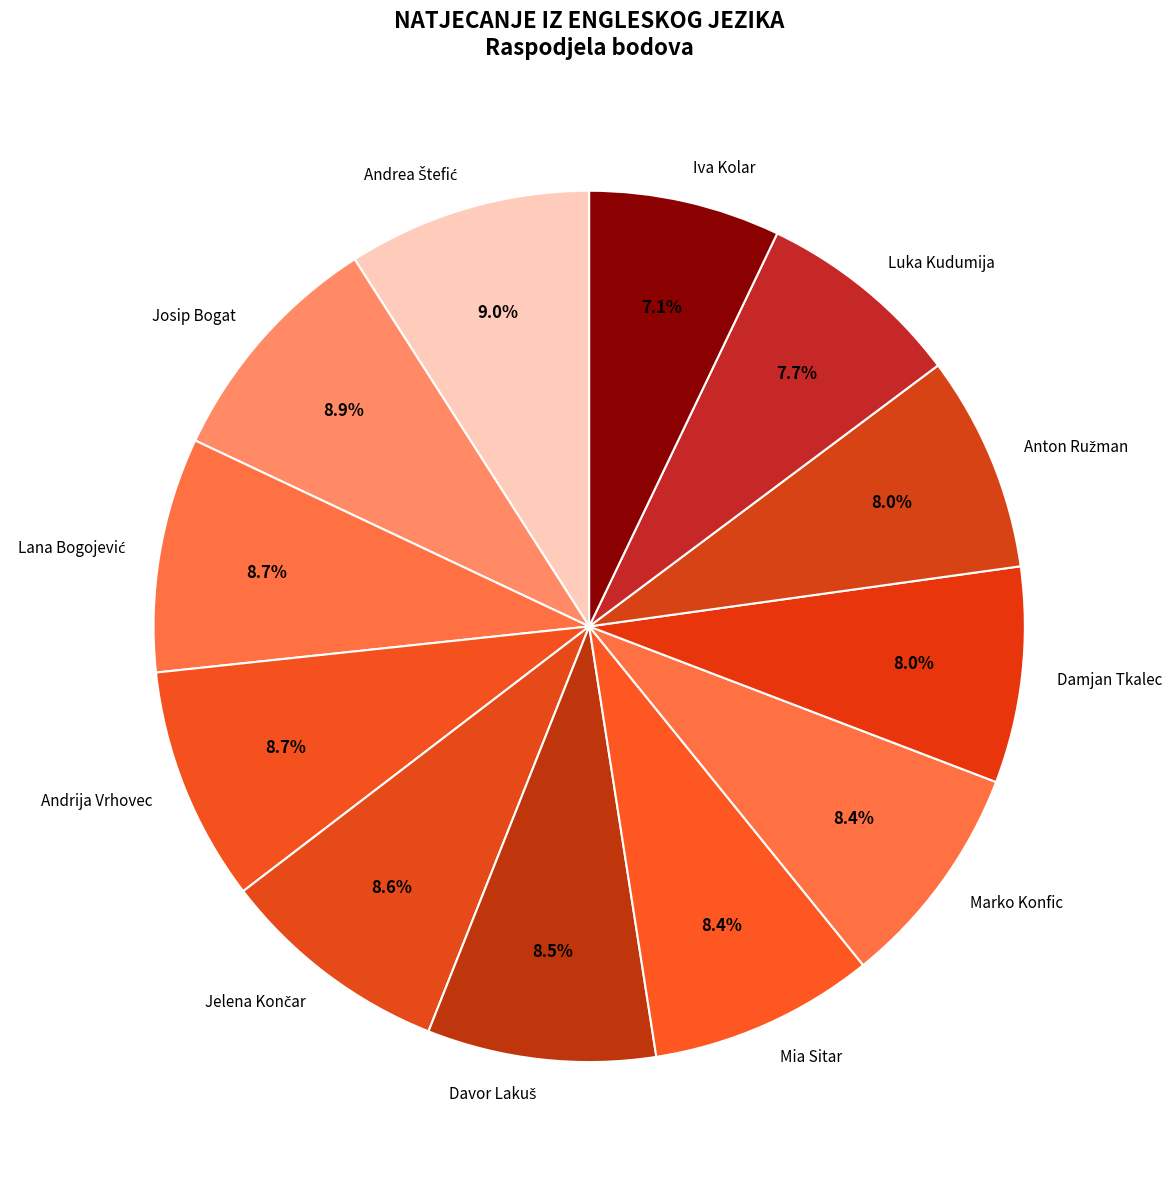

Combined, what portion of the pie is Mia Sitar and Josip Bogat?

17.3%